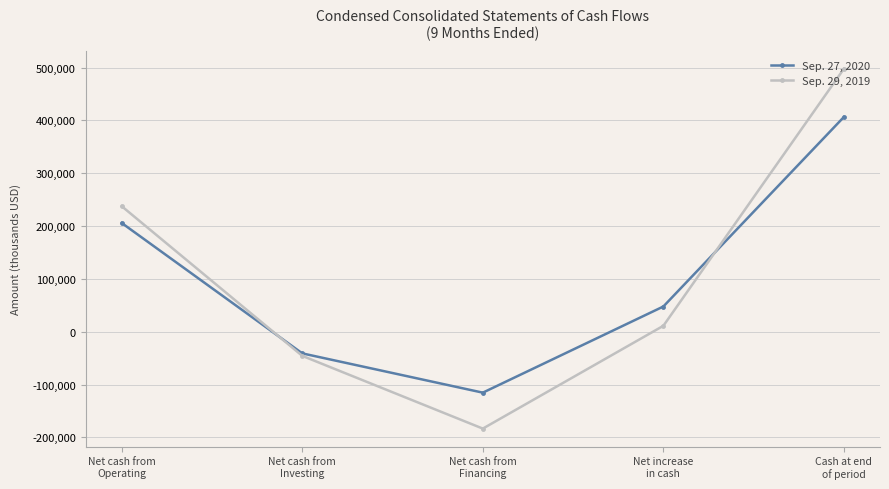

Where is Sep. 29, 2019 nearest to the value 157176?

Net cash from
Operating